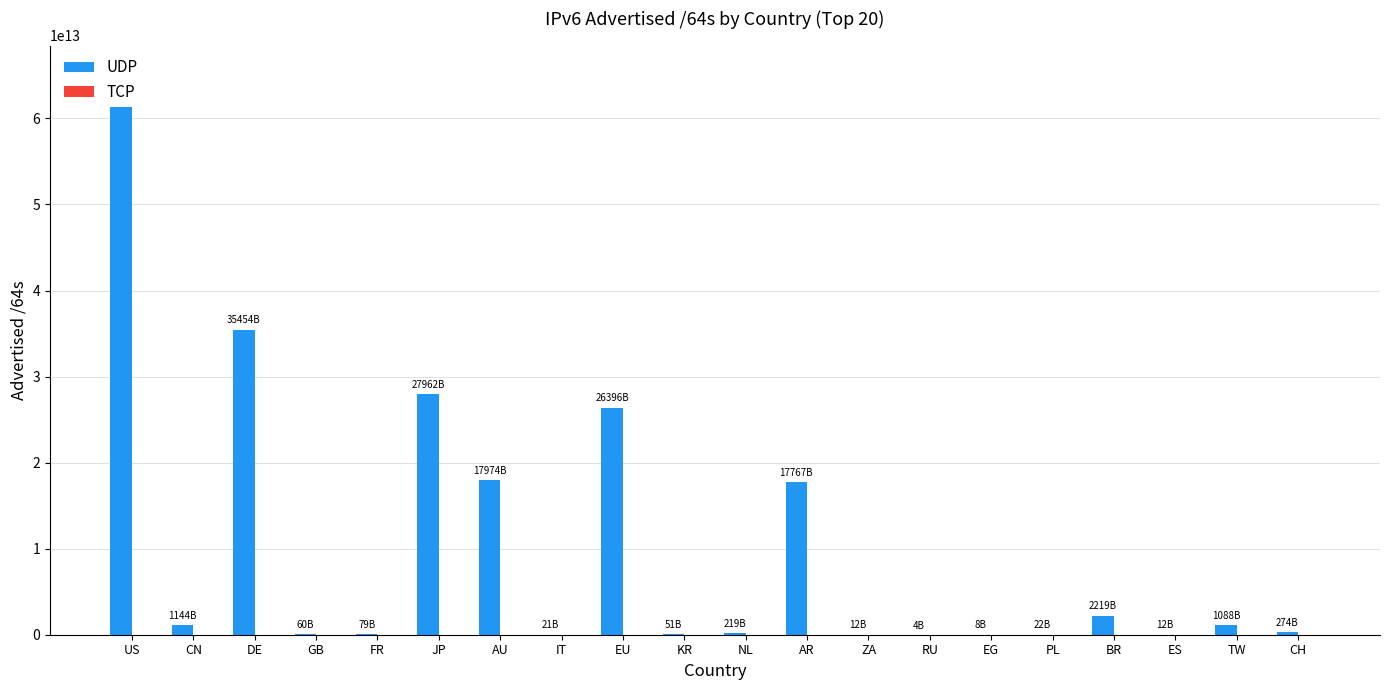

What is the label of the 6th bar from the right?

EG